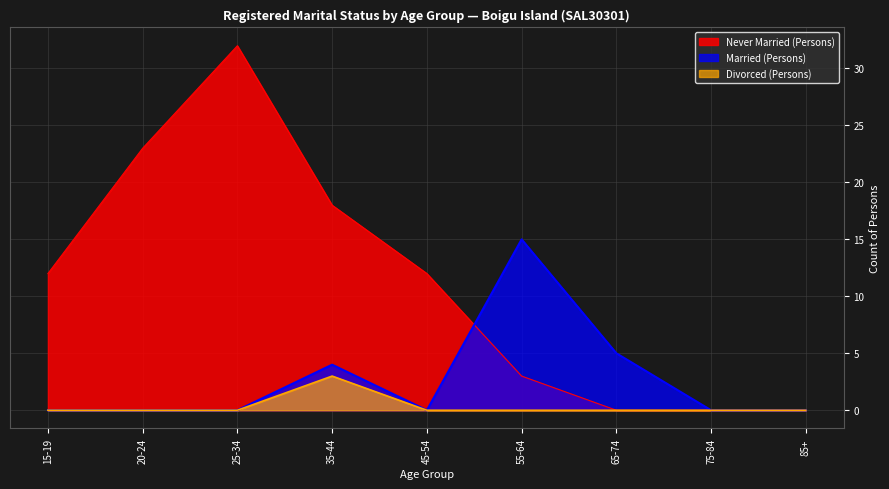

What are all the series names shown in the legend?

Never Married (Persons), Married (Persons), Divorced (Persons)